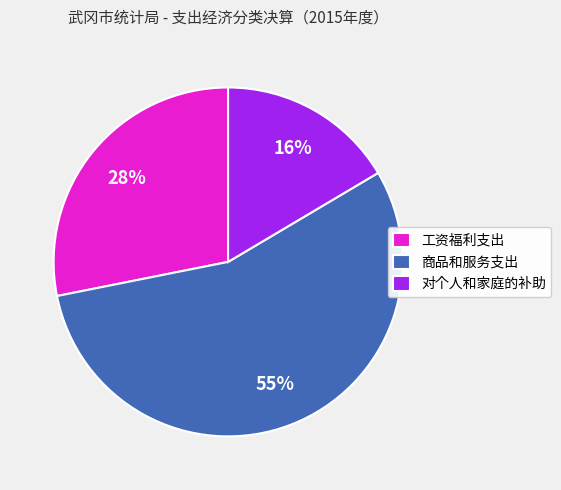

How many segments does this pie chart have?

3